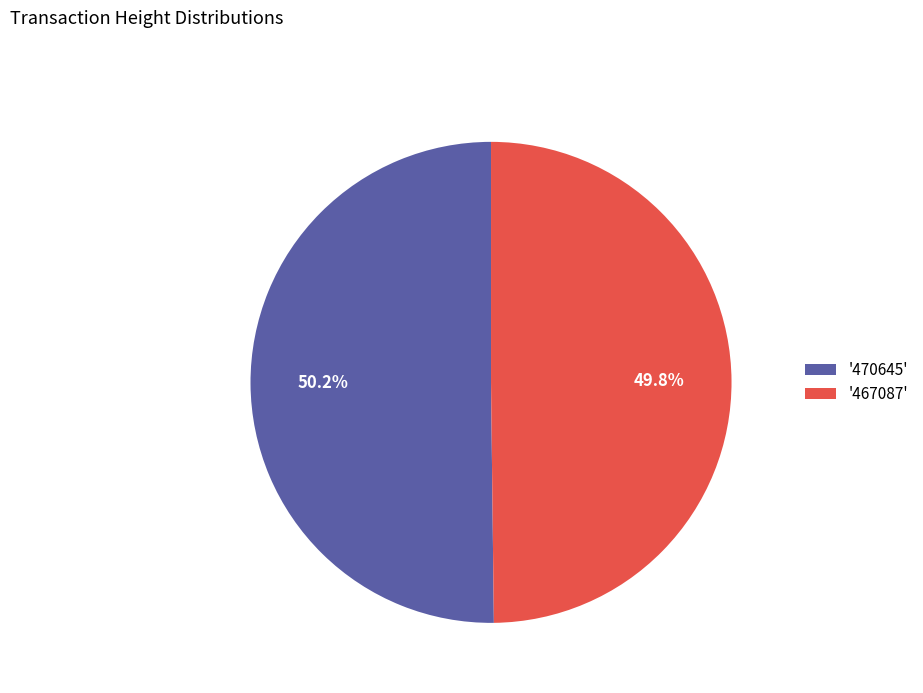

Is there a majority slice in this chart?

Yes